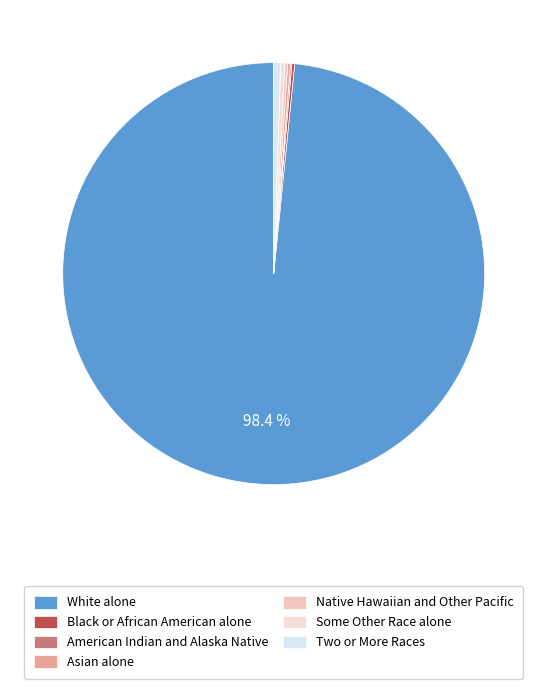

What percentage is NOT represented by American Indian and Alaska Native?

99.9%